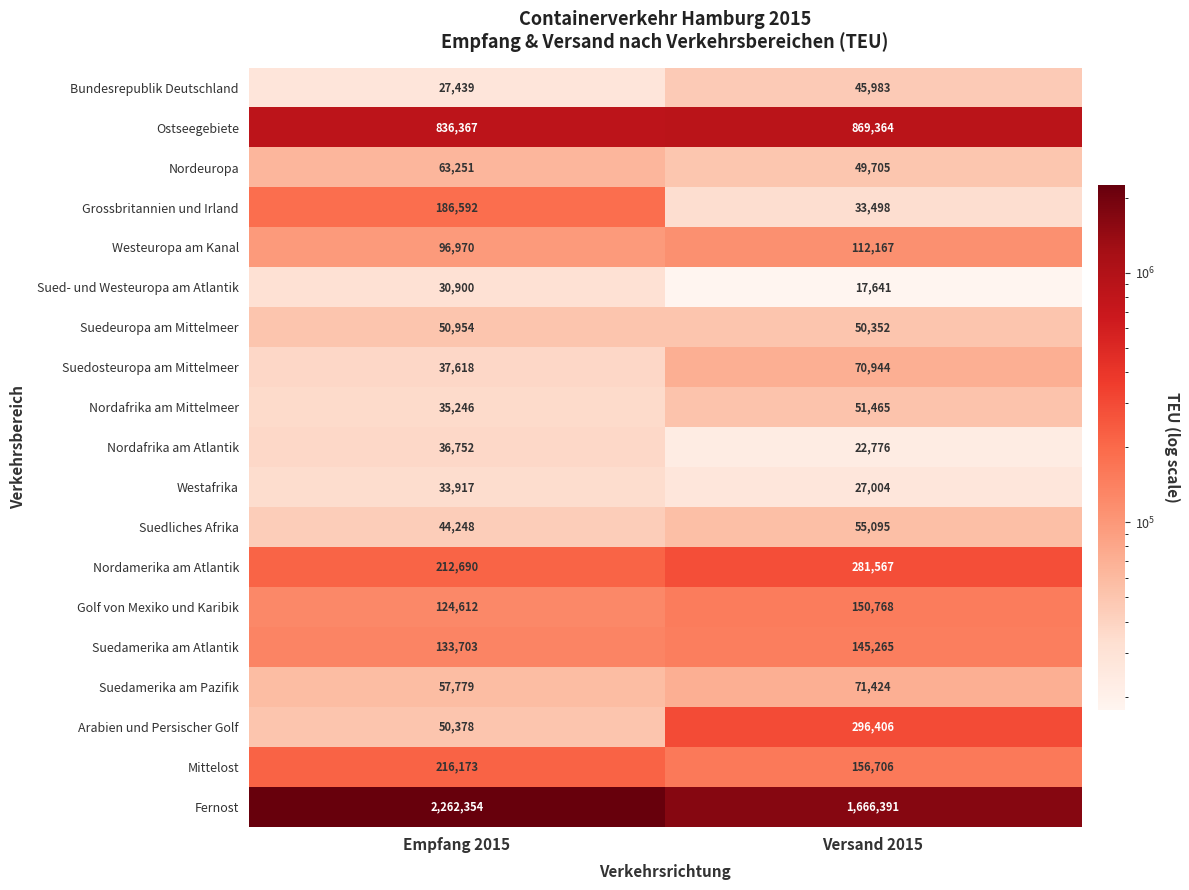

Which series has the largest total across all categories?

Fernost